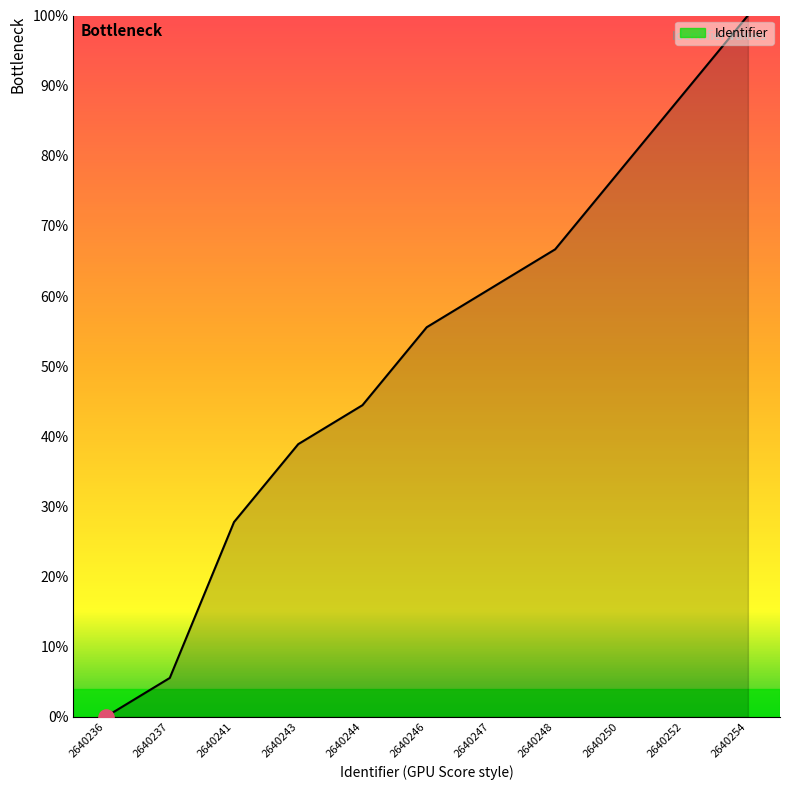

Approximately how many times larger is the value at 2640252 compared to 2640246?

1.6